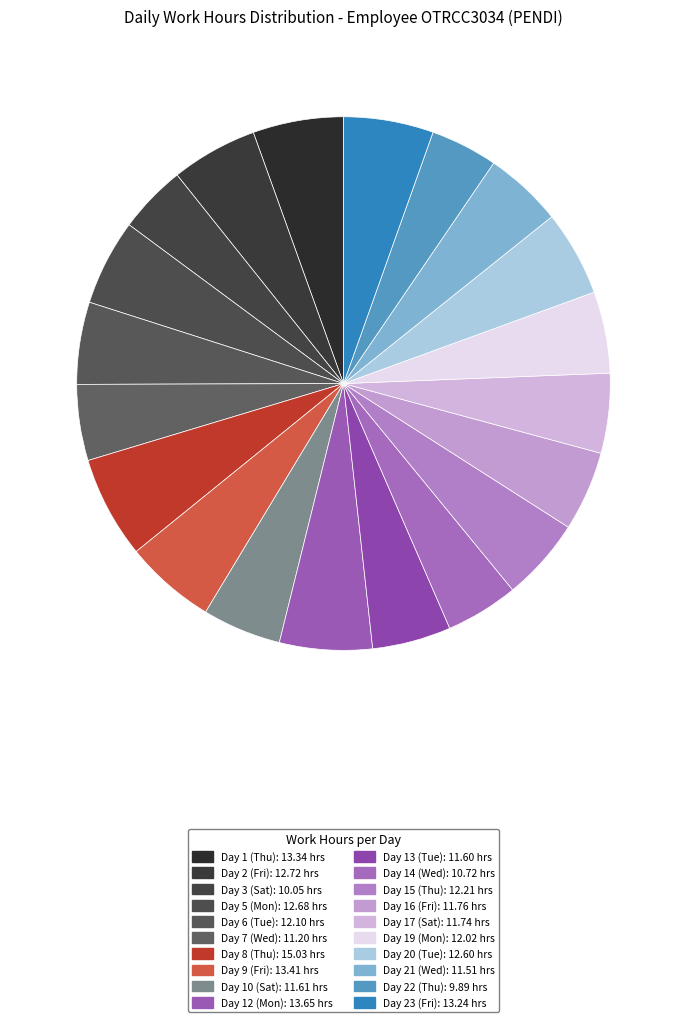

Count the number of slices in the pie.

20